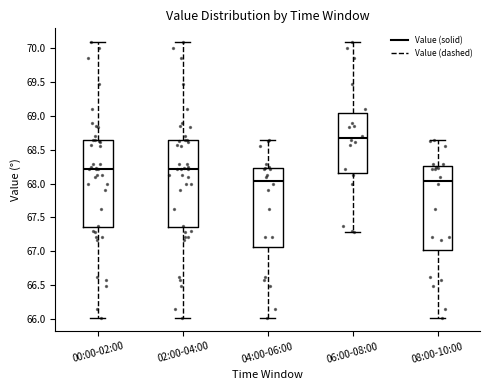

Reading left to right, read every box against the y-axis: the position of its median line, the range the box covers, and the ends of its whiskers. The values are not printed on the chart, so give them approximately, as read against the axis.

00:00-02:00: median 68.20, box 67.35 to 68.65, whiskers 66.00 to 70.10
02:00-04:00: median 68.20, box 67.35 to 68.65, whiskers 66.00 to 70.10
04:00-06:00: median 68.05, box 67.05 to 68.25, whiskers 66.00 to 68.65
06:00-08:00: median 68.70, box 68.15 to 69.05, whiskers 67.30 to 70.10
08:00-10:00: median 68.05, box 67.05 to 68.25, whiskers 66.00 to 68.65